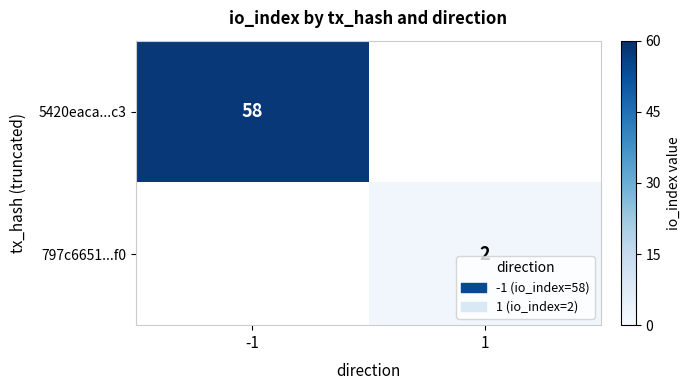

True or false: 797c6651...f0 has a value of 0 at 1.

False